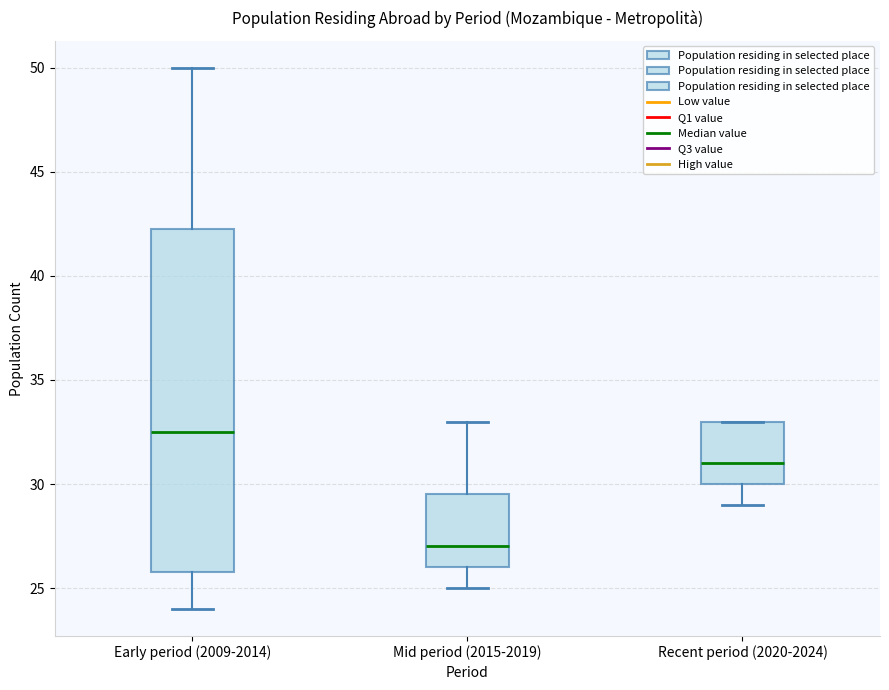

Where is the upper edge of the box for Mid period (2015-2019) on the y-axis? The values are not printed on the chart, so give them approximately, as read against the axis.

29.5